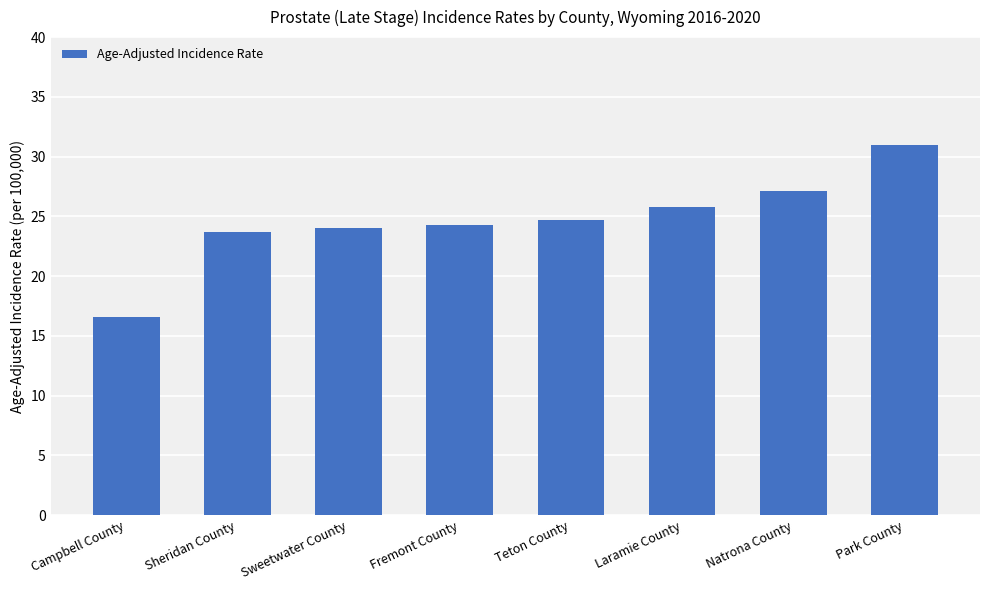

How many bars are there in total?

8